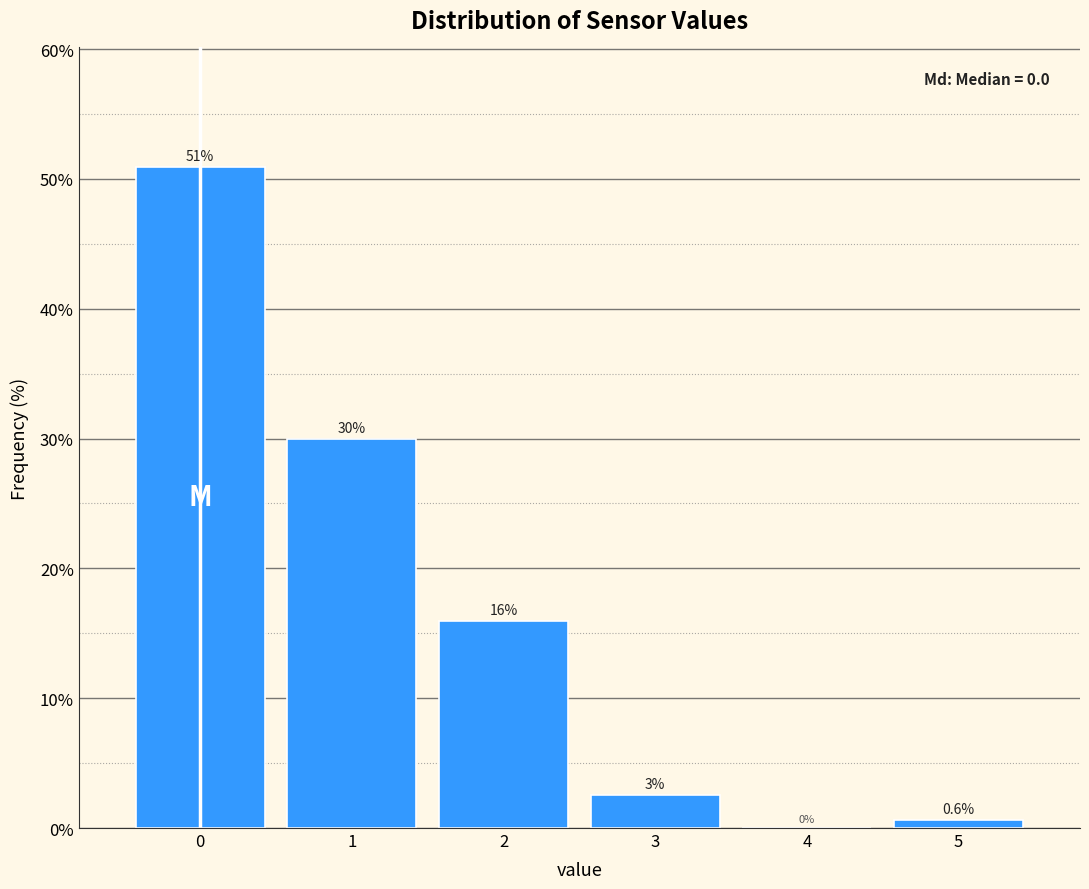

Which range on the x-axis has the tallest bar?

-0.5 to 0.5